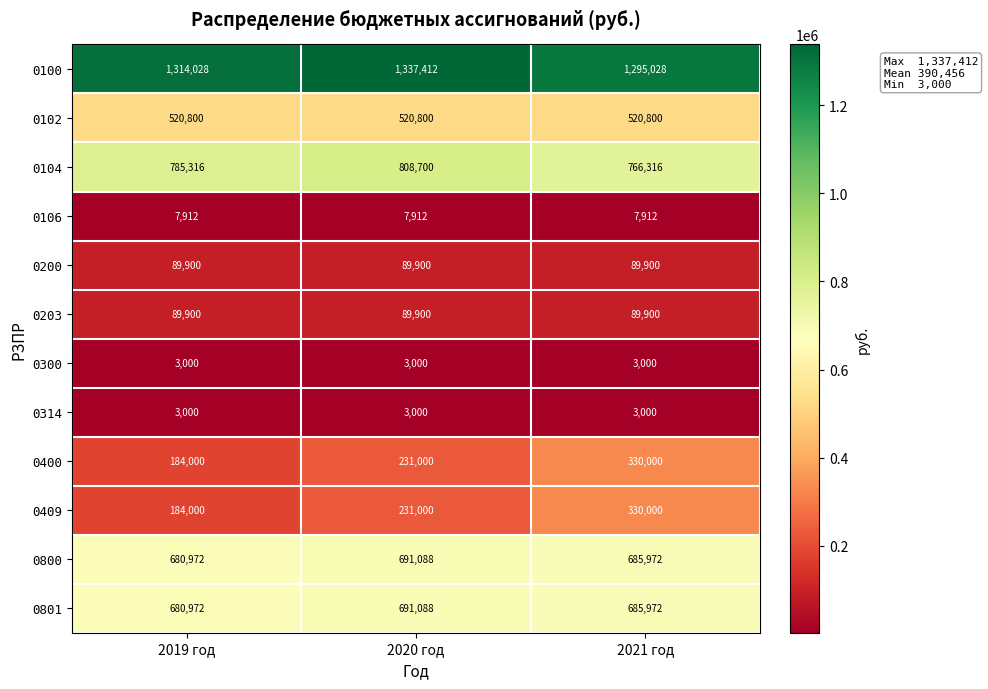

Read the 0400 value at 2021 год, to the nearest 100.

330000